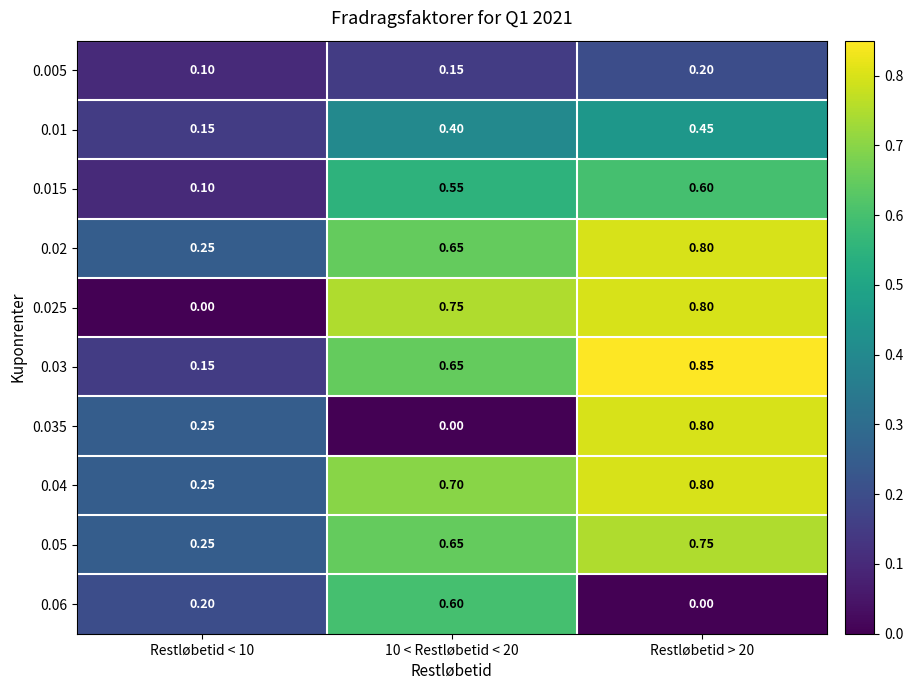

Is the value of 0.025 at 10 < Restløbetid < 20 greater than the value of 0.035 at 10 < Restløbetid < 20?

Yes